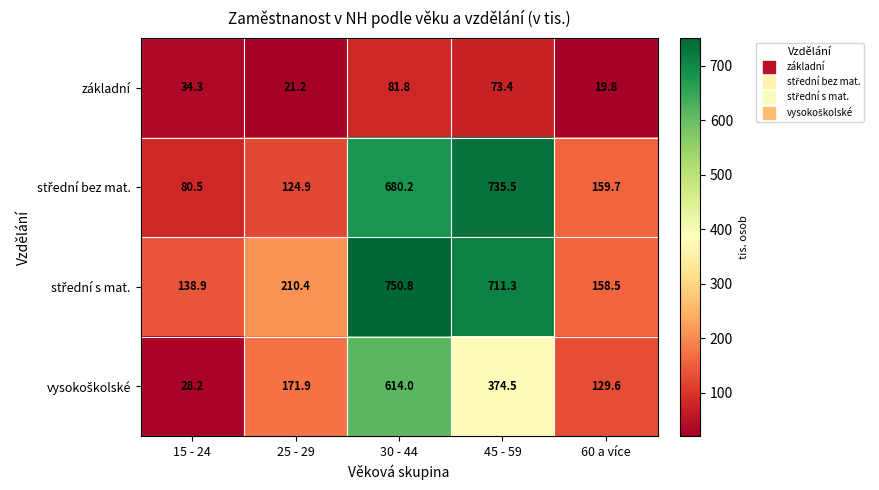

Which label corresponds to the largest value in the chart?

30 - 44